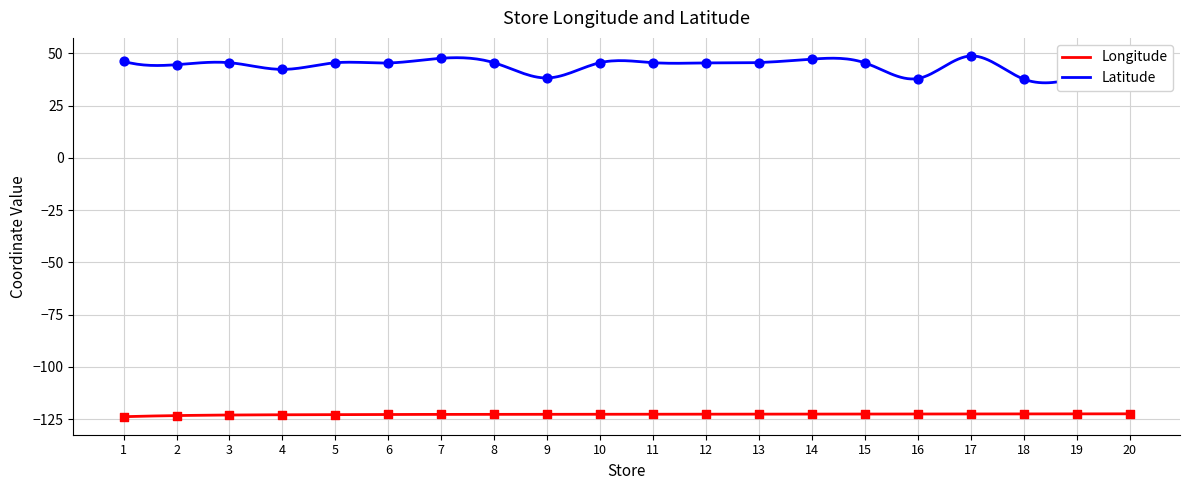

Which series reaches the maximum Y coordinate?

Latitude